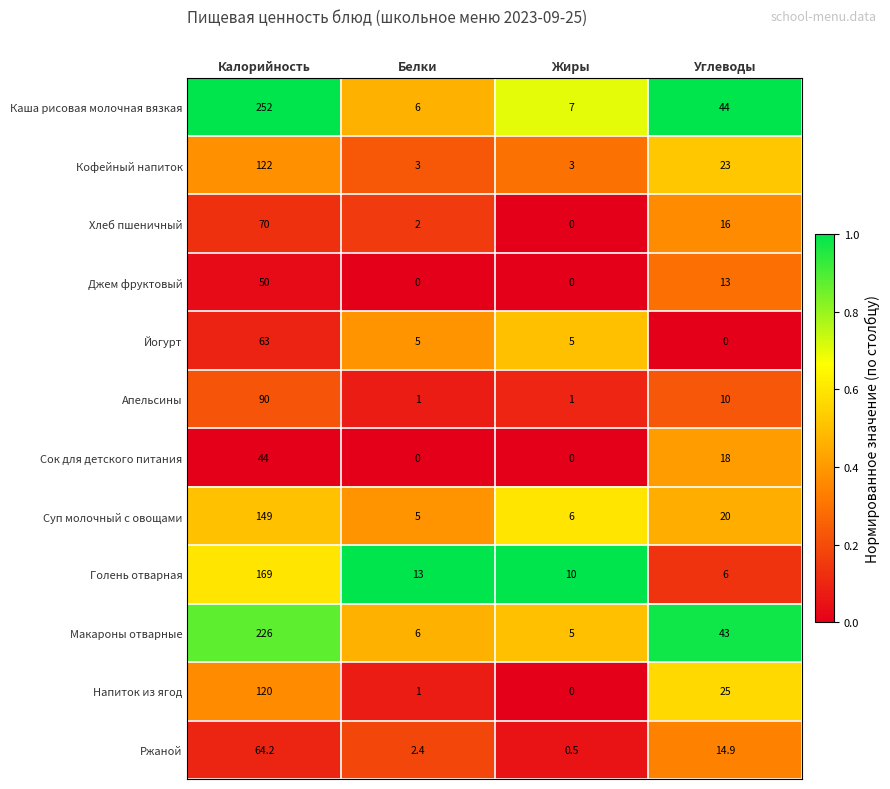

True or false: Ржаной has a value of 38.1 at Калорийность.

False